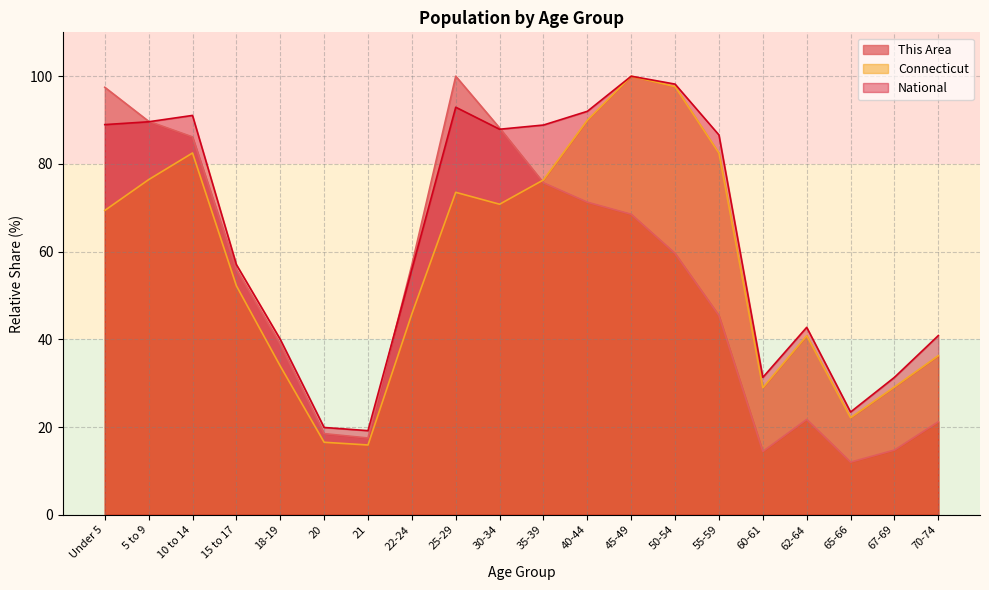

Where does the This Area series first go above 57?

Under 5